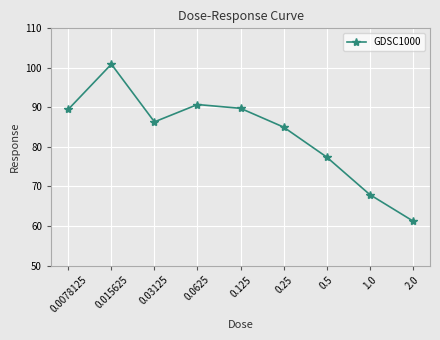

What is the maximum value shown in the chart?

100.9